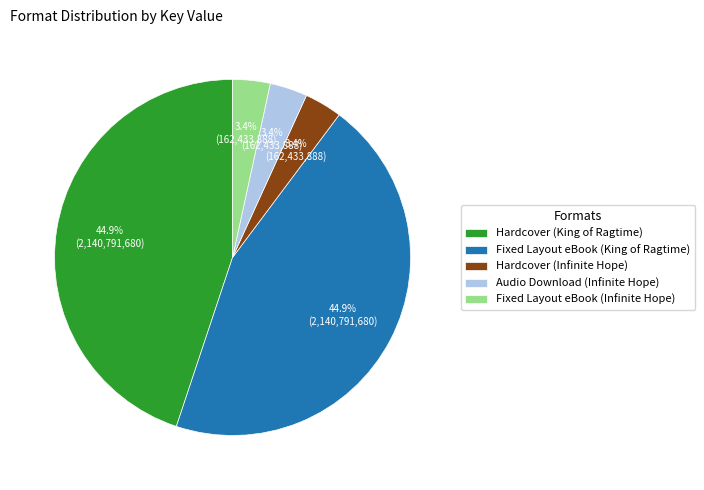

Which has a higher value, Fixed Layout eBook (Infinite Hope) or Fixed Layout eBook (King of Ragtime)?

Fixed Layout eBook (King of Ragtime)